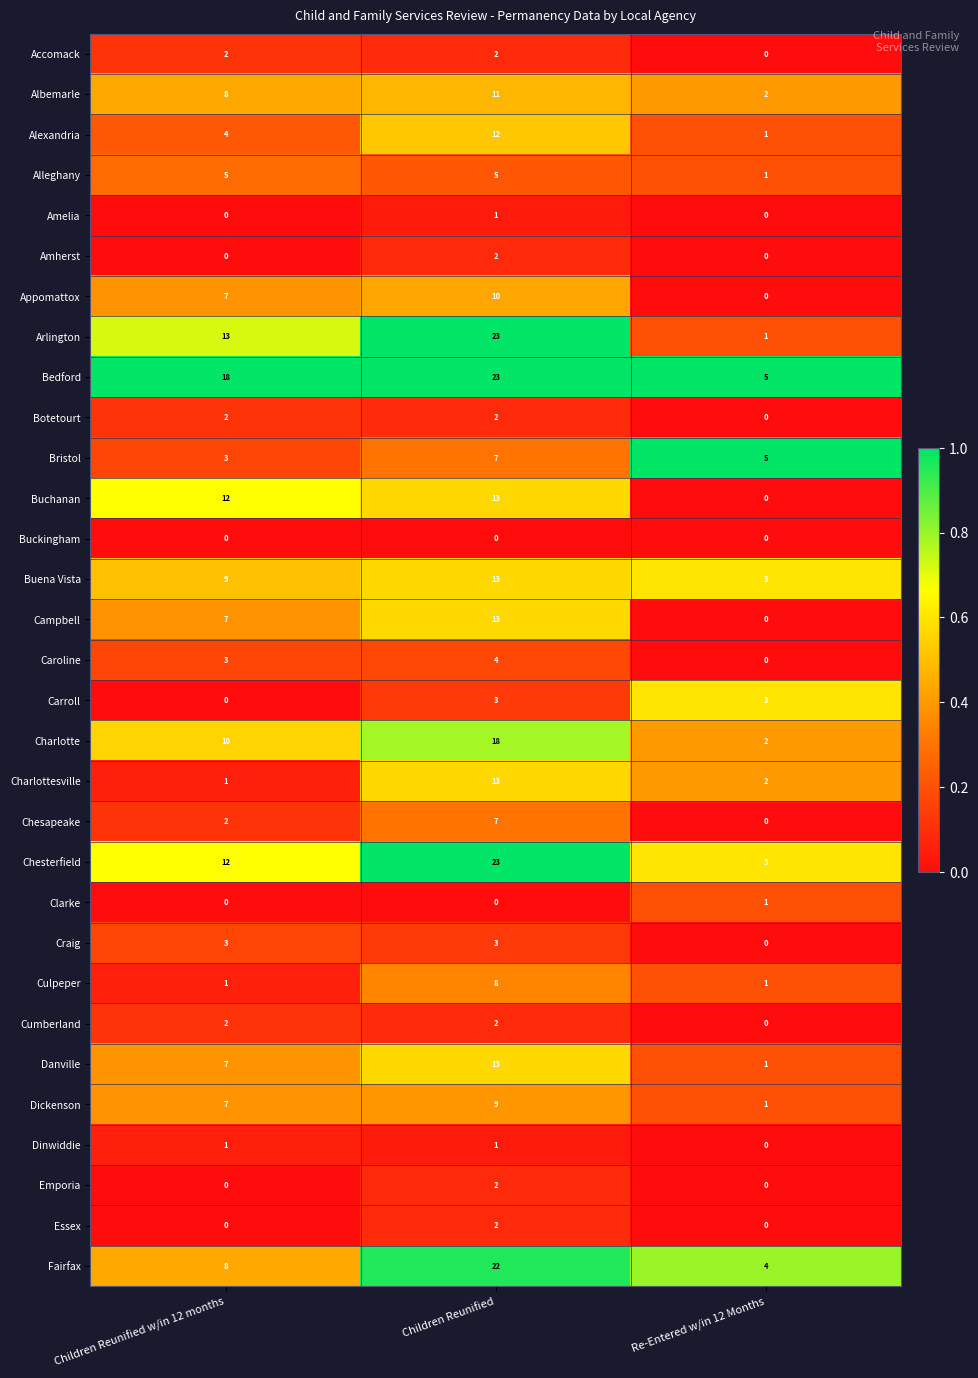

What is the spread (max minus min) of values at Children Reunified w/in 12 months?

18